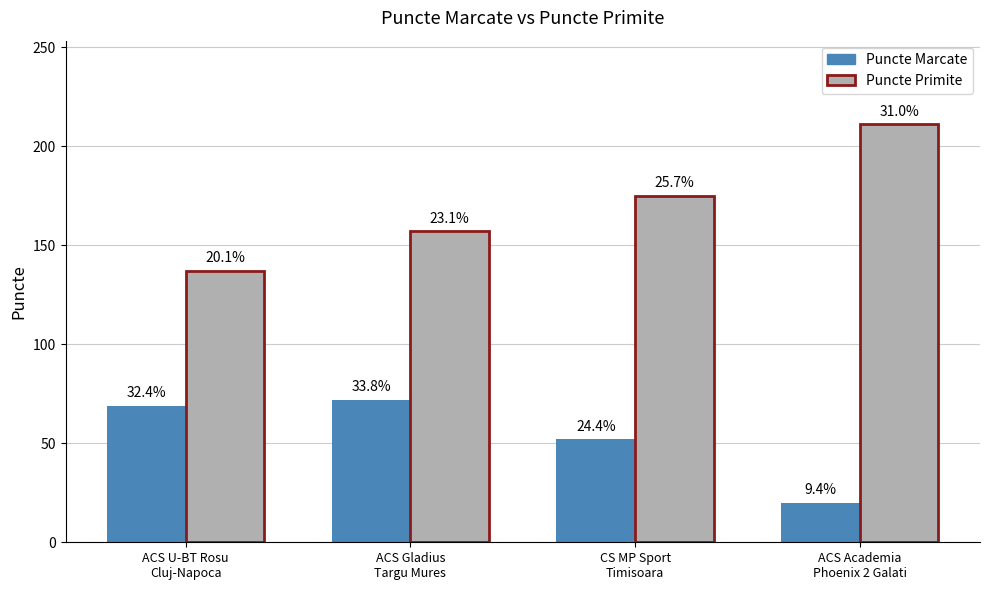

Reading right to left, list all the values displayed in this chart.

Puncte Marcate: 20	52	72	69
Puncte Primite: 211	175	157	137